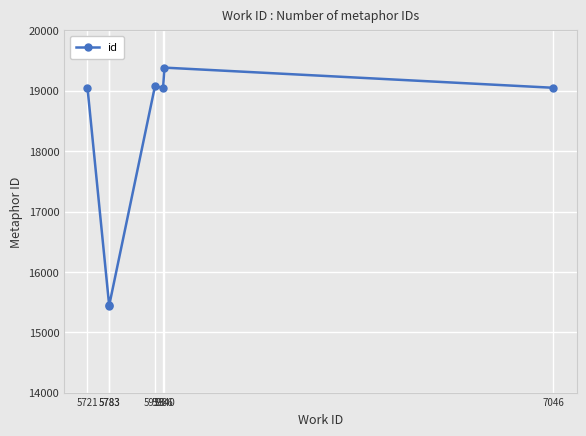

What is the difference between the values at 5936 and 5913?

28